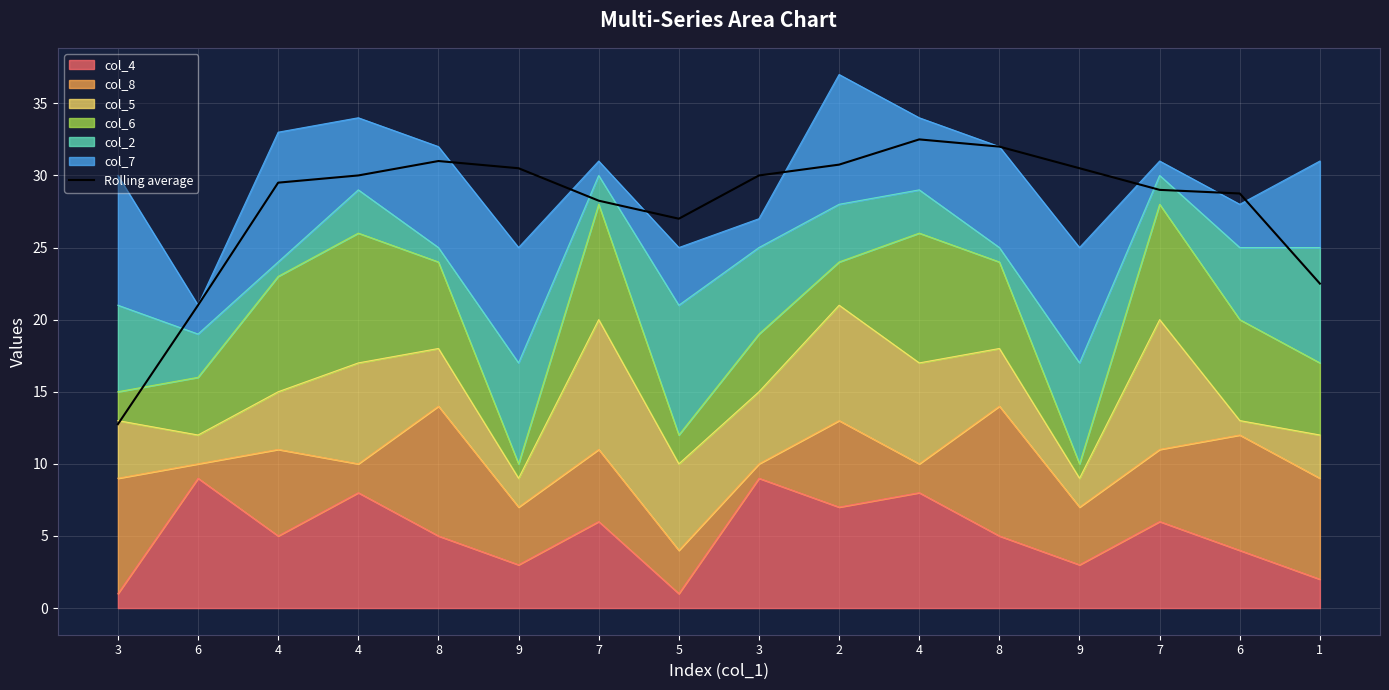

Reading right to left, transcribe all the data shown in this chart.

22.5	28.8	29.0	30.5	32.0	32.5	30.8	30.0	27.0	28.2	30.5	31.0	30.0	29.5	21.0	12.8